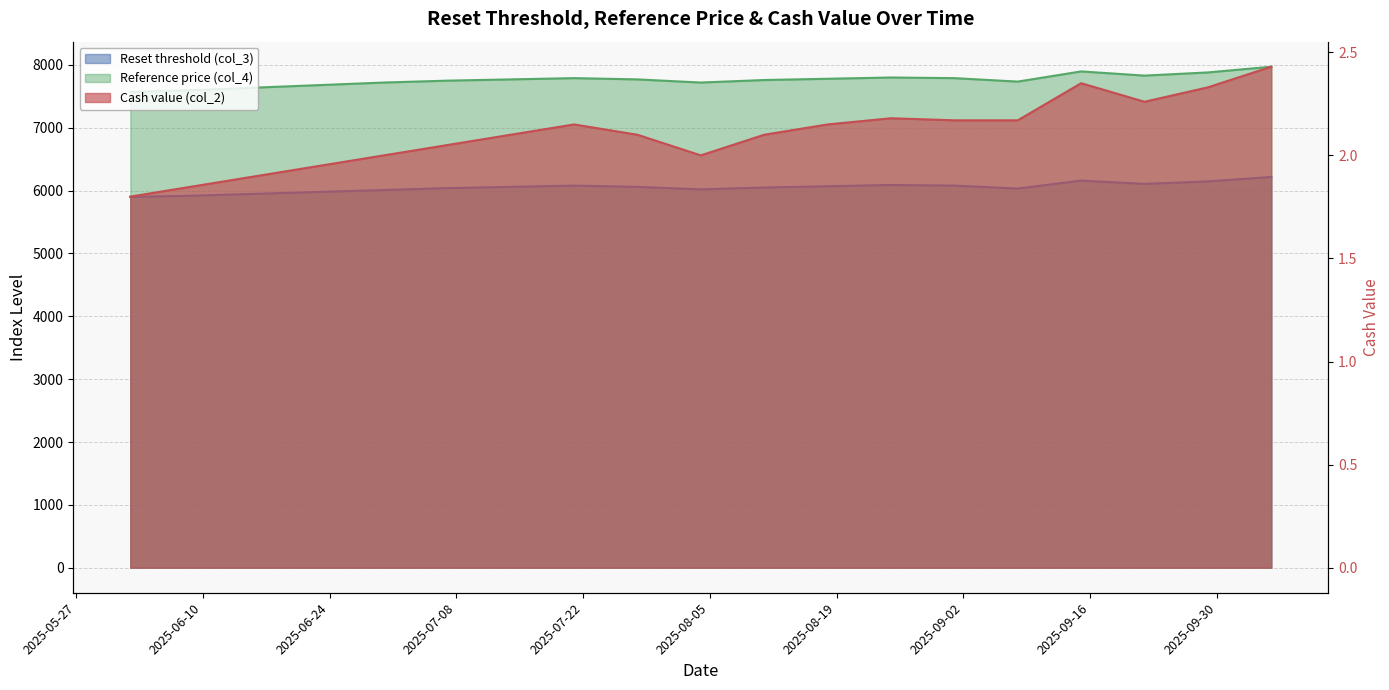

At which label is Reference price (col_4) closest to 7770?

2025-07-14